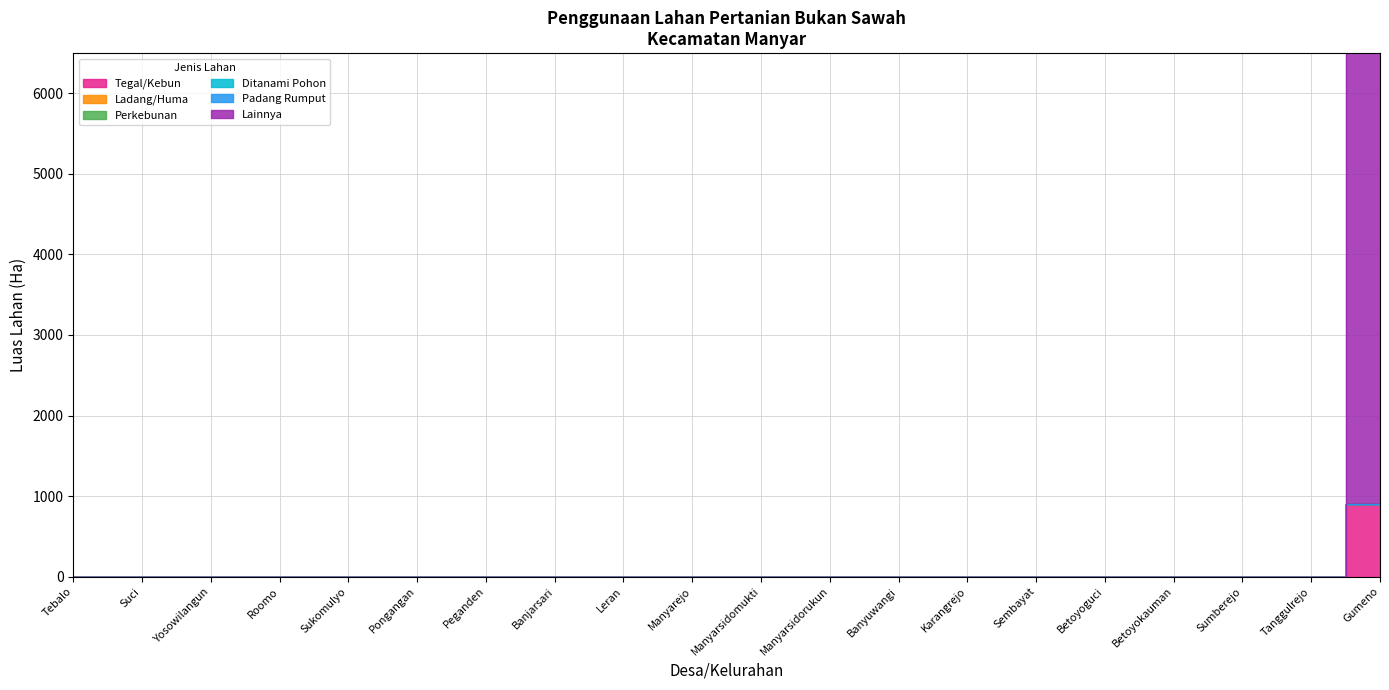

Is it true that Ladang/Huma equals 1 at Tegal/Kebun?

False